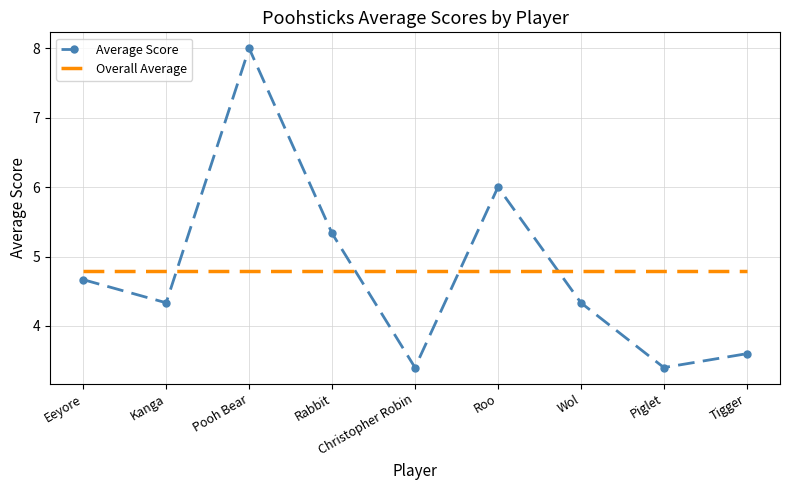

True or false: Average Score has more than 1 interior local peaks.

True